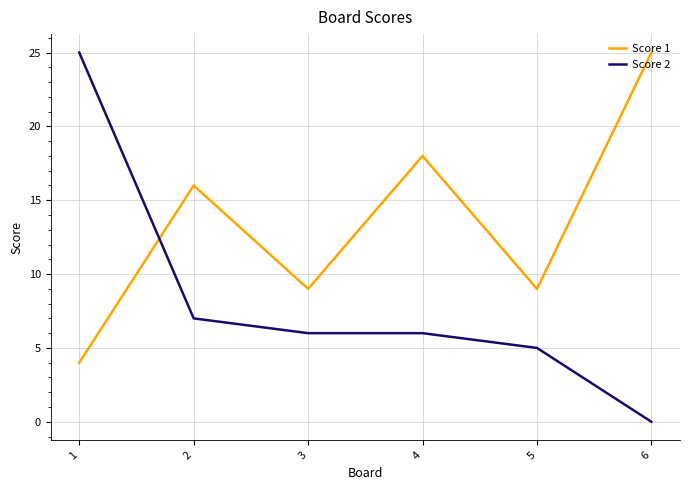

Is the value of Score 1 at 4 greater than the value of Score 2 at 2?

Yes